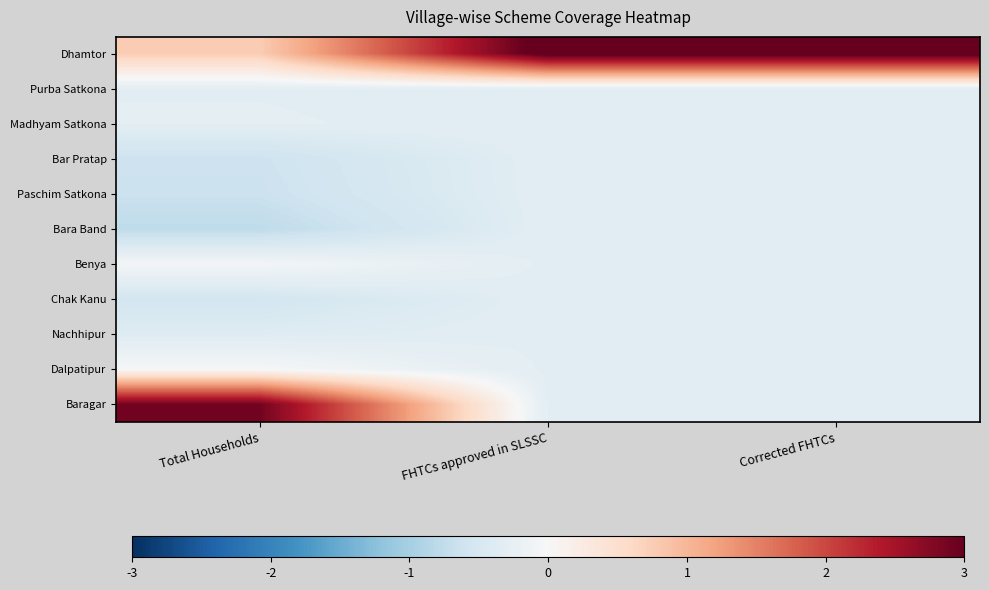

Reading left to right, what are all the values shown in this chart?

Dhamtor: Total Households=0.8	FHTCs approved in SLSSC=3.2	Corrected FHTCs=3.2
Purba Satkona: Total Households=-0.3	FHTCs approved in SLSSC=-0.3	Corrected FHTCs=-0.3
Madhyam Satkona: Total Households=-0.3	FHTCs approved in SLSSC=-0.3	Corrected FHTCs=-0.3
Bar Pratap: Total Households=-0.6	FHTCs approved in SLSSC=-0.3	Corrected FHTCs=-0.3
Paschim Satkona: Total Households=-0.6	FHTCs approved in SLSSC=-0.3	Corrected FHTCs=-0.3
Bara Band: Total Households=-0.8	FHTCs approved in SLSSC=-0.3	Corrected FHTCs=-0.3
Benya: Total Households=-0.1	FHTCs approved in SLSSC=-0.3	Corrected FHTCs=-0.3
Chak Kanu: Total Households=-0.5	FHTCs approved in SLSSC=-0.3	Corrected FHTCs=-0.3
Nachhipur: Total Households=-0.4	FHTCs approved in SLSSC=-0.3	Corrected FHTCs=-0.3
Dalpatipur: Total Households=-0.0	FHTCs approved in SLSSC=-0.3	Corrected FHTCs=-0.3
Baragar: Total Households=2.9	FHTCs approved in SLSSC=-0.3	Corrected FHTCs=-0.3